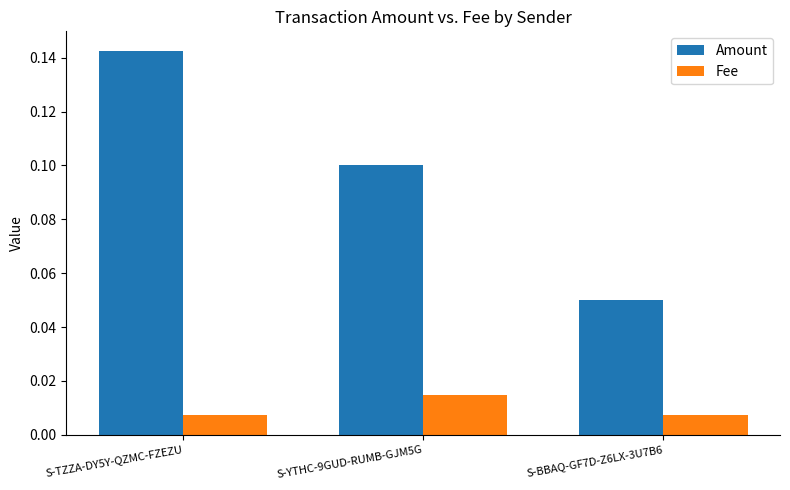

True or false: Amount has a value of 0.1 at S-BBAQ-GF7D-Z6LX-3U7B6.

True